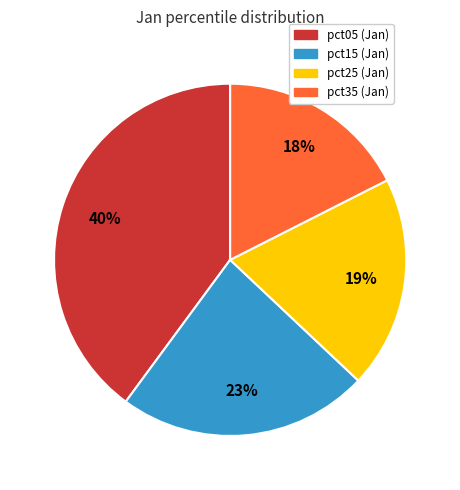

Does any single category account for the majority?

No